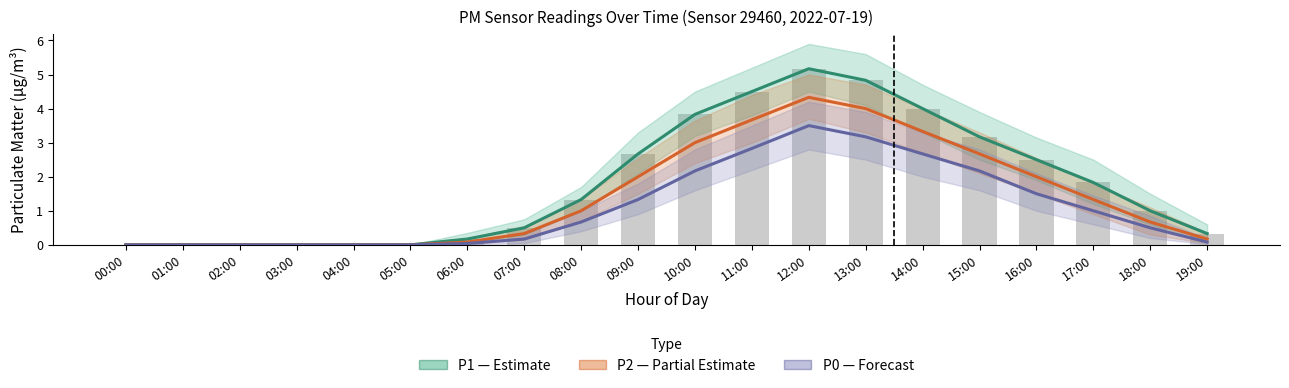

What is the greatest value displayed?

5.2